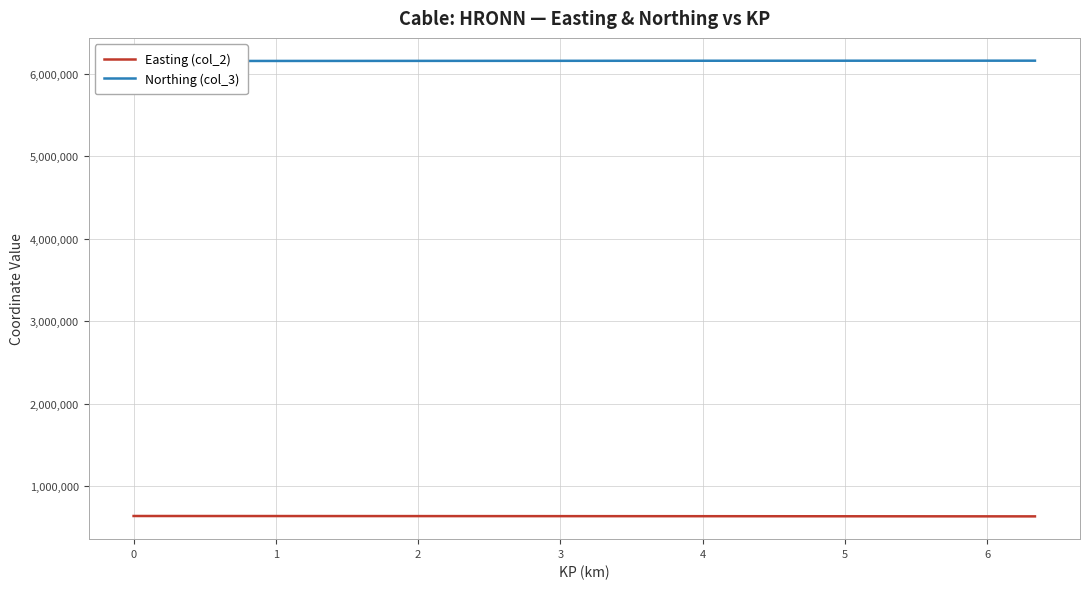

What is the highest value of the Easting (col_2) series?

637045.6